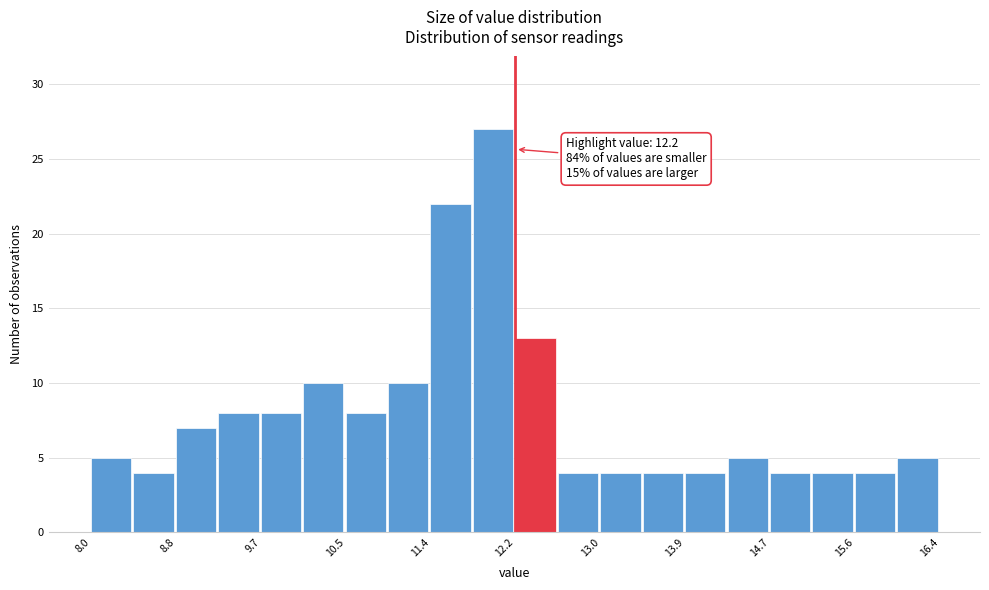

Over which range of the x-axis is the bar tallest?

11.78 to 12.20